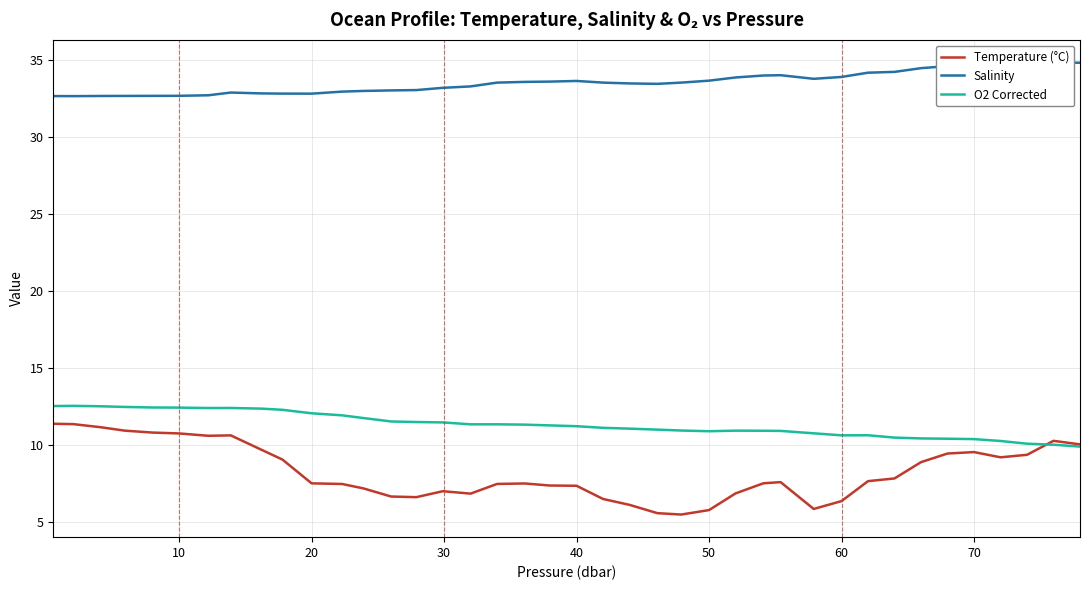

Count the number of data series in this chart.

3